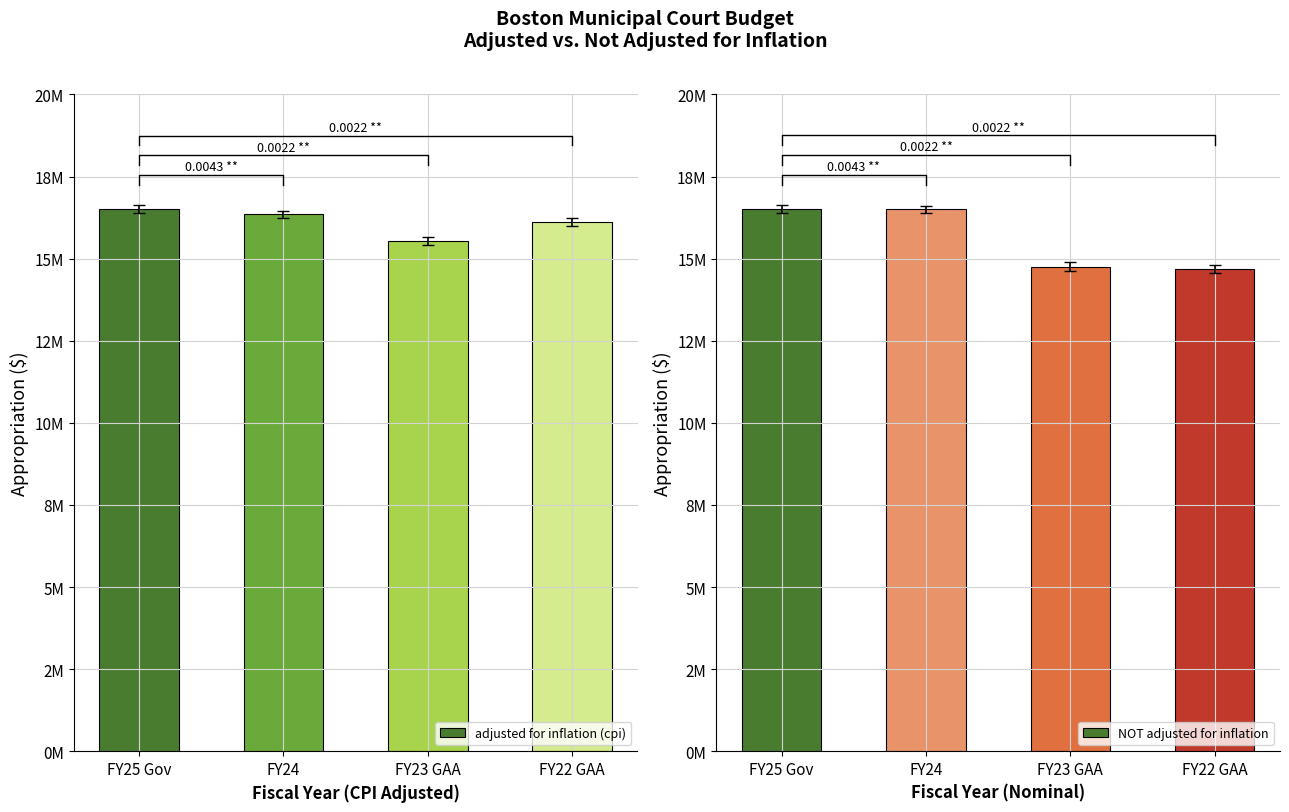

Which series has the widest spread of values?

NOT adjusted for inflation